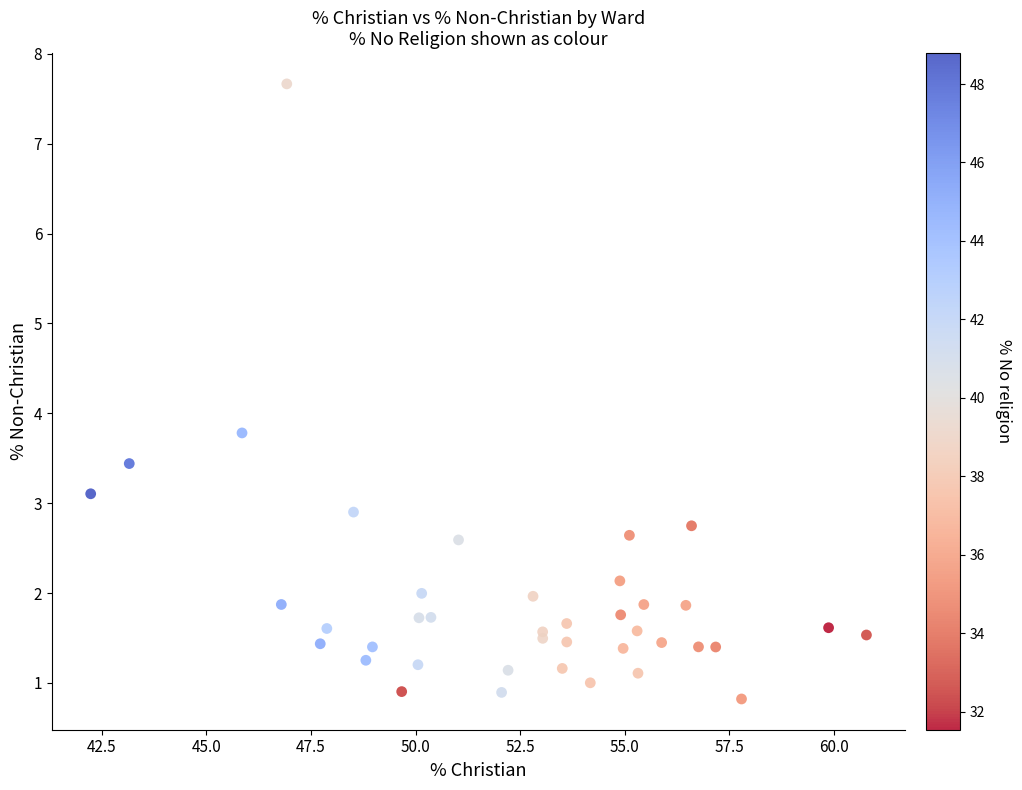

What Y value in the scatter plot is closest to 4?

3.8